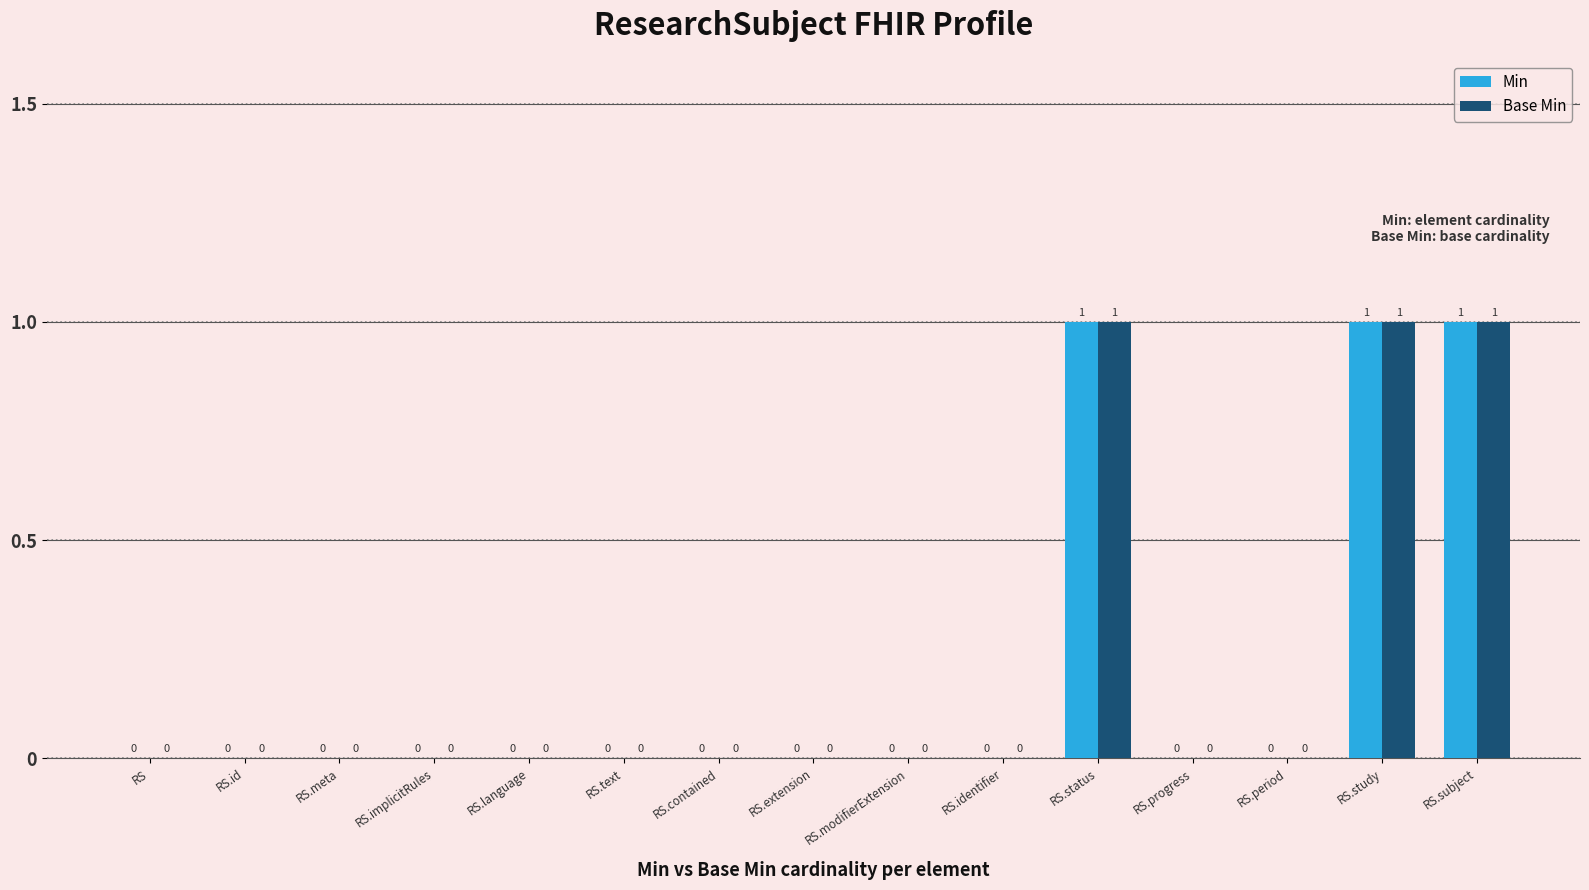

True or false: Min has a value of 1 at RS.status.

True